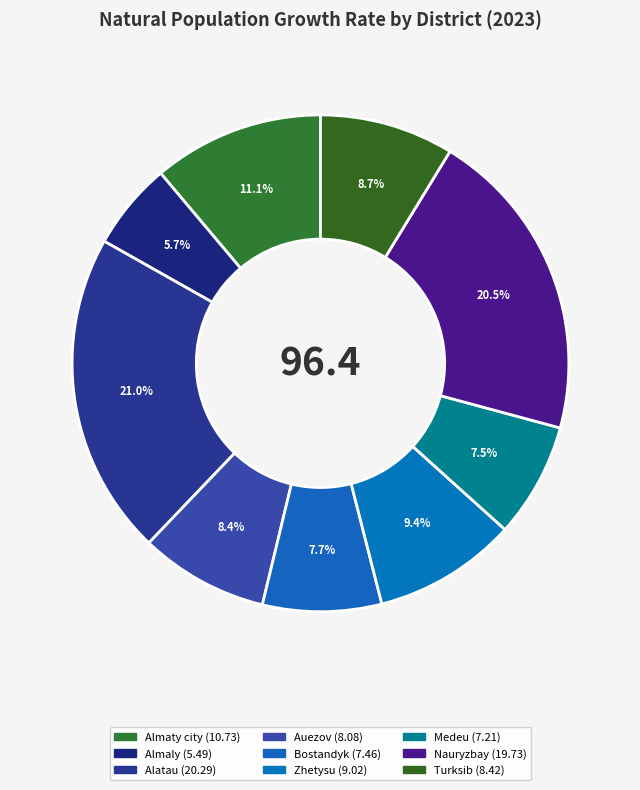

What is the change in value from Zhetysu to Medeu?

-1.8